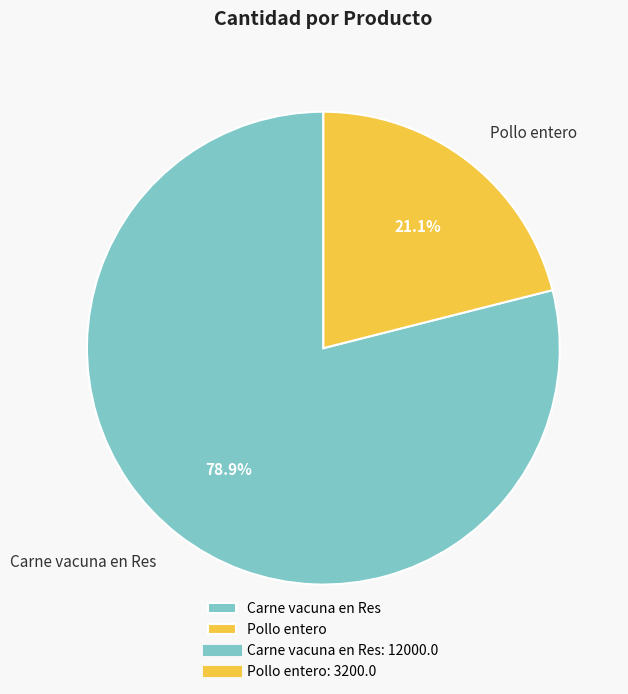

Is the sum of Pollo entero and Carne vacuna en Res greater than half?

Yes